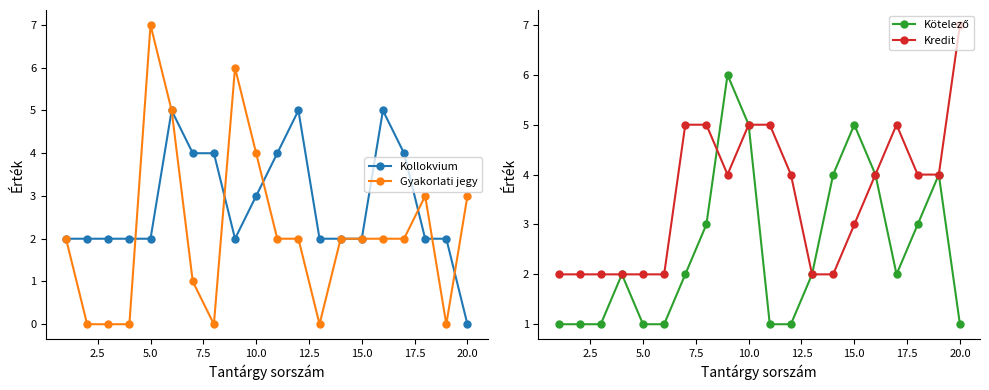

At how many categories does at least one series exceed 2?

15